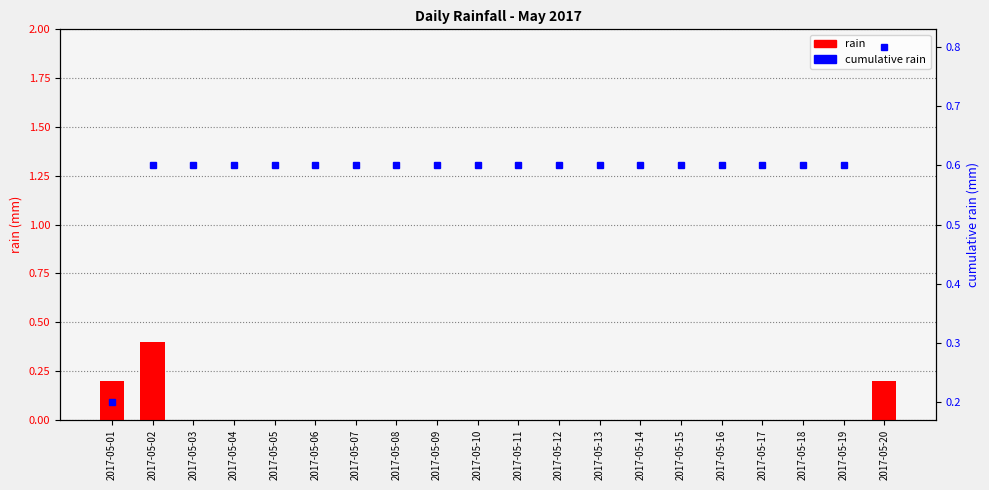

What is the average value of the cumulative rain series?

0.6